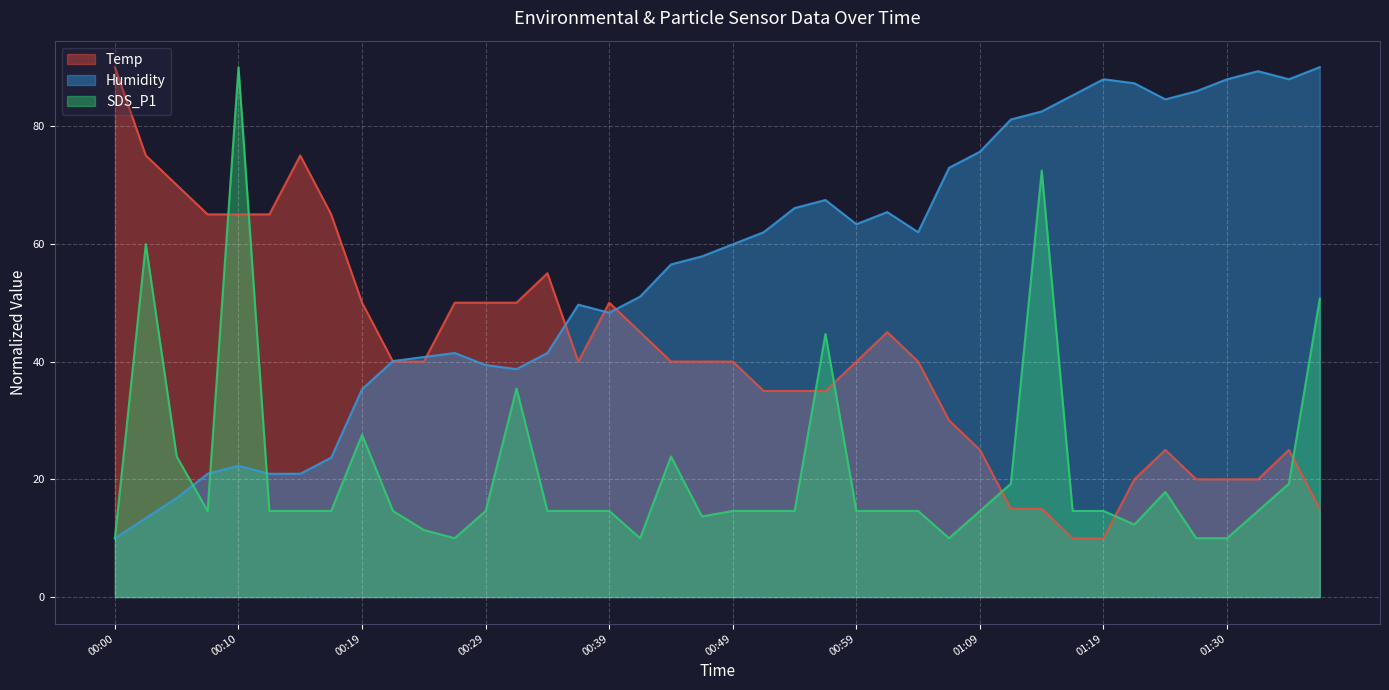

Which label corresponds to the smallest value in the chart?

01:17